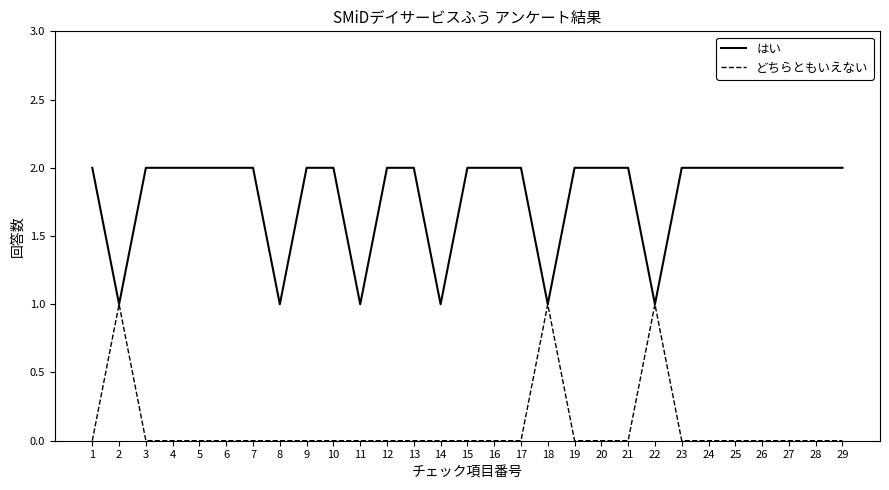

List the series in order of their peak value, highest first.

はい, どちらともいえない